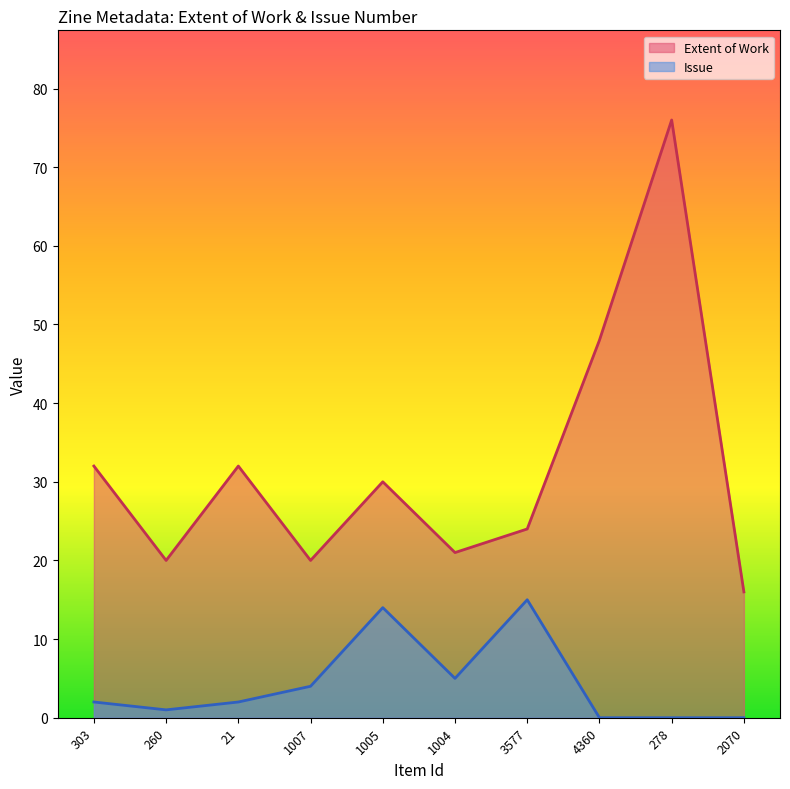

How many data points in Extent of Work are less than 30?

5